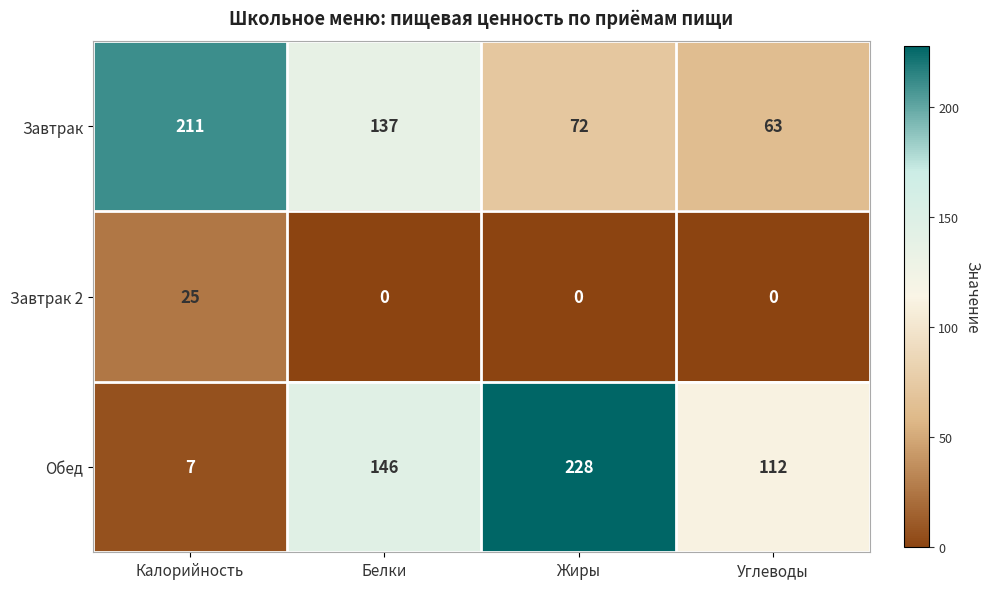

Which category has the highest value across all series?

Жиры